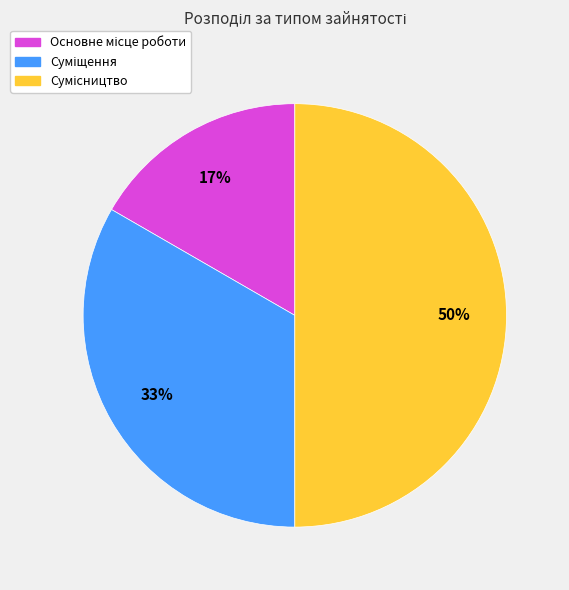

To the nearest percent, what is the average slice percentage?

33%